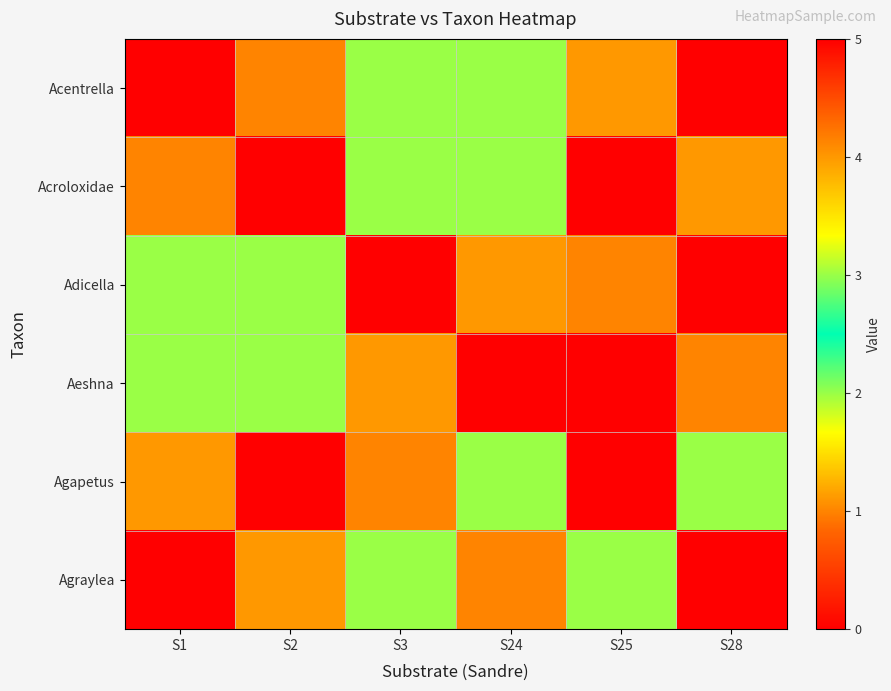

Which series has the largest total across all categories?

Acentrella